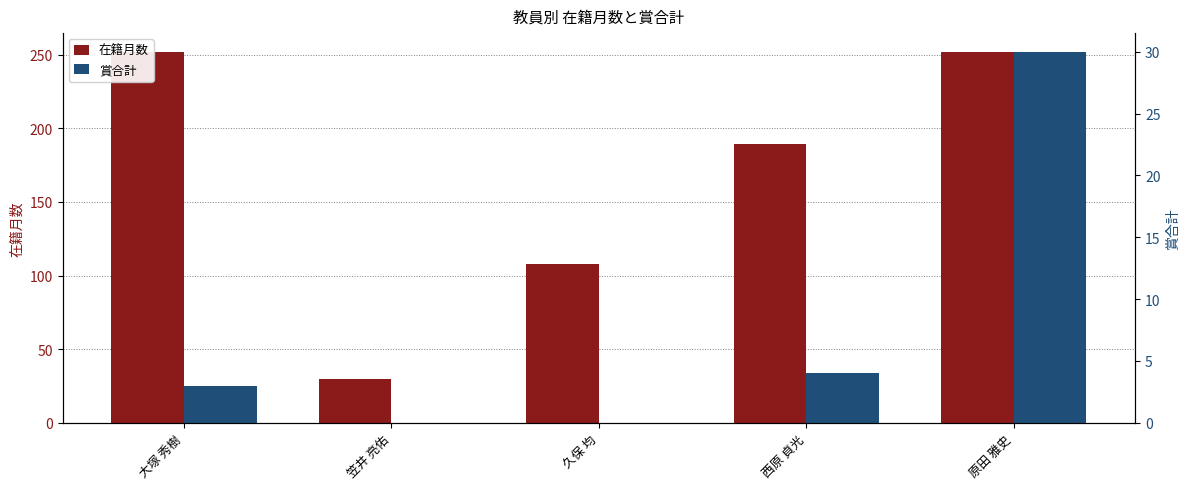

Which series has the largest total across all categories?

在籍月数